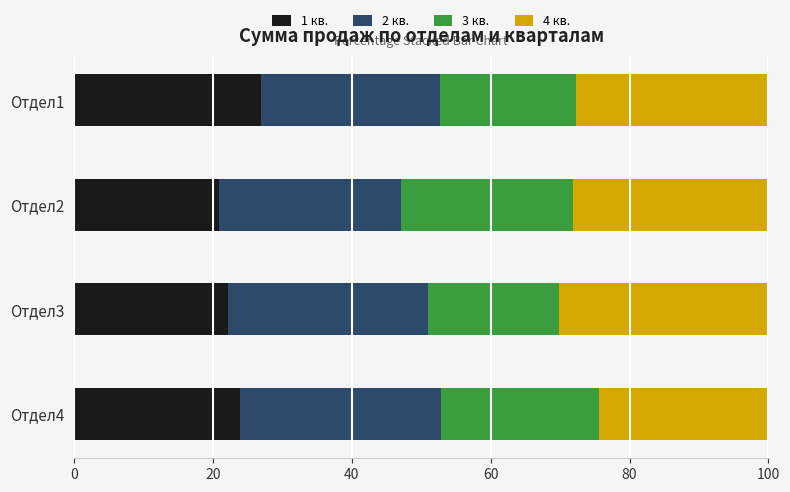

What is the average value of the 1 кв. series?

23.5